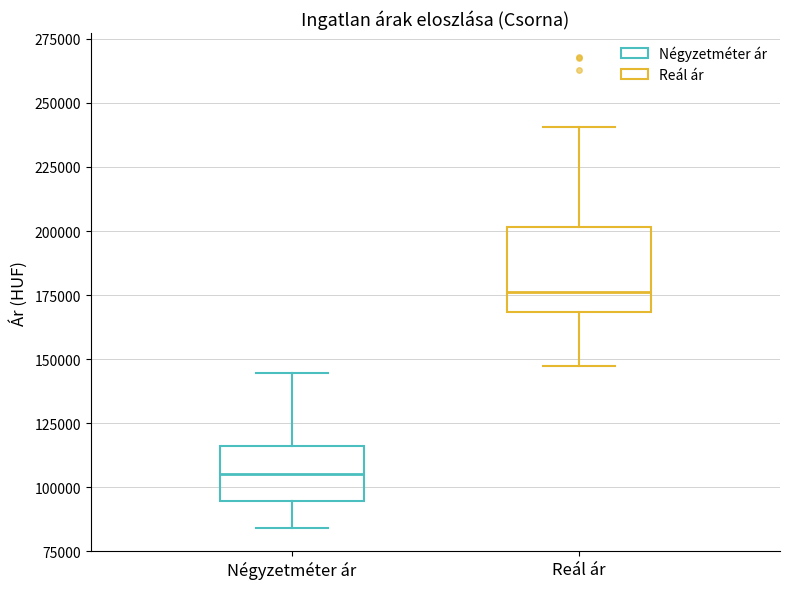

Reading left to right, read every box against the y-axis: the position of its median line, the range the box covers, and the ends of its whiskers. The values are not printed on the chart, so give them approximately, as read against the axis.

Négyzetméter ár: median 105000, box 95000 to 115000, whiskers 85000 to 145000
Reál ár: median 175000, box 170000 to 200000, whiskers 145000 to 240000